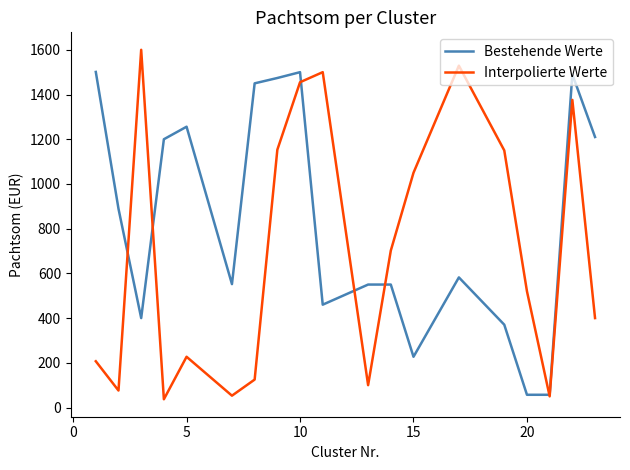

What is the minimum value for Interpolierte Werte?

37.0